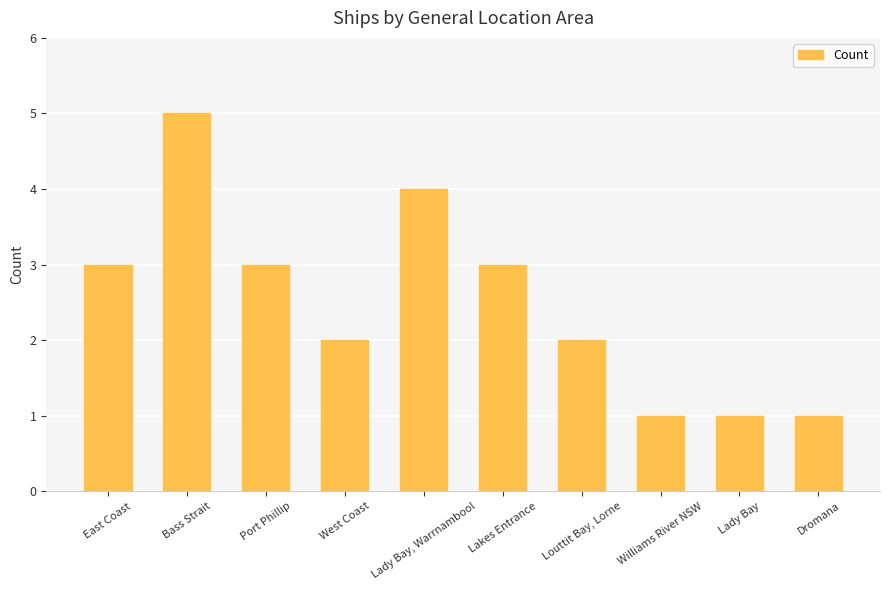

What is the smallest value displayed?

1